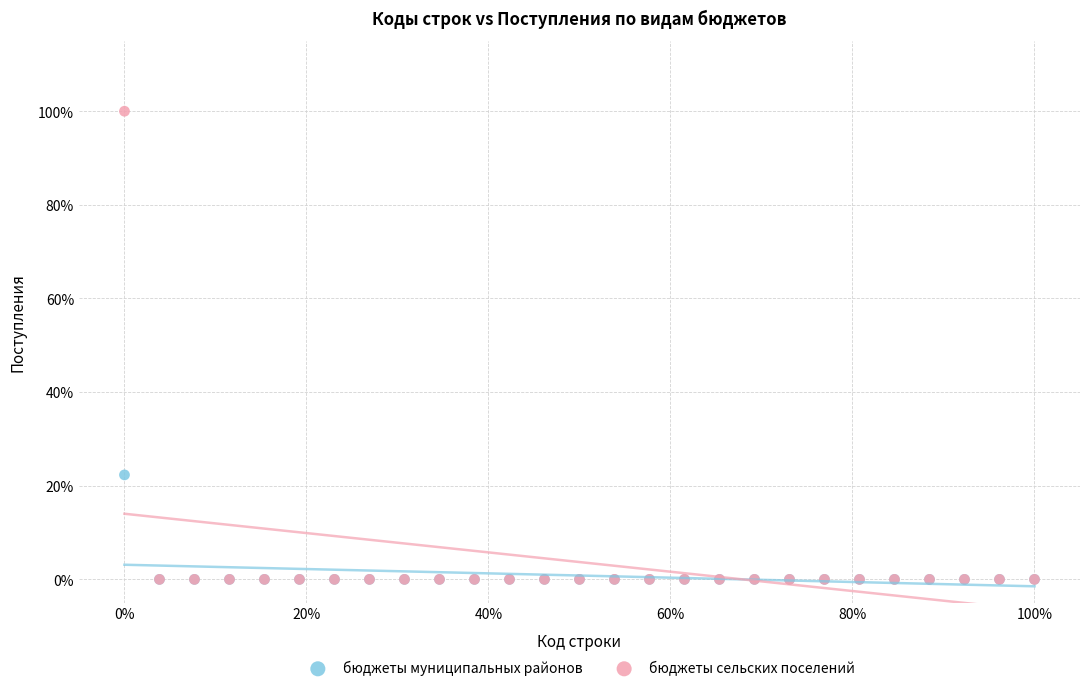

What are all the series names shown in the legend?

бюджеты муниципальных районов, бюджеты сельских поселений